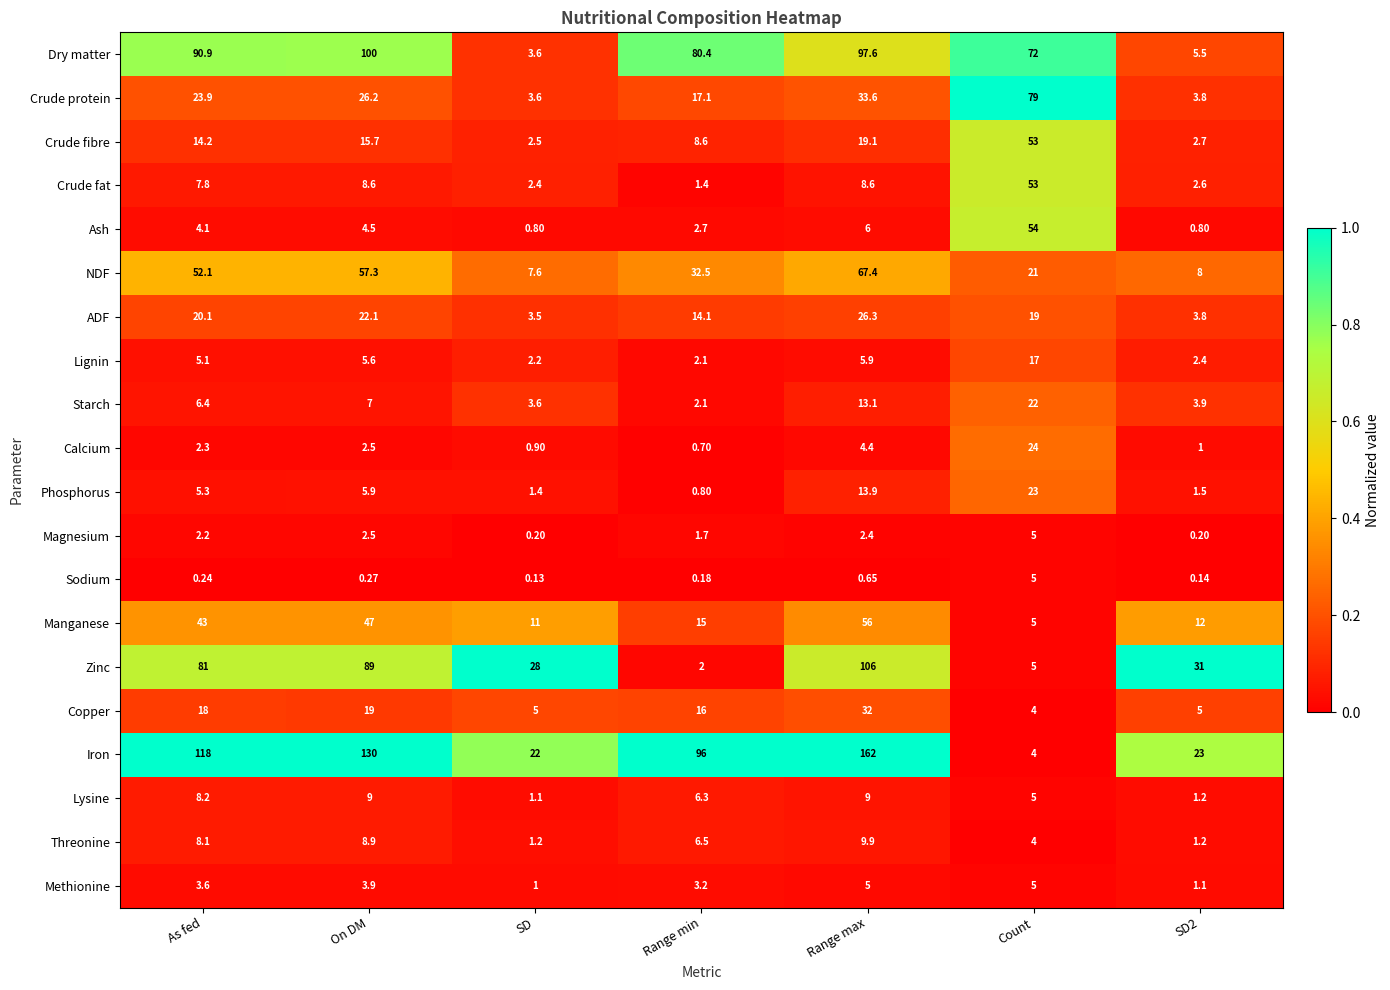

At which category does the chart reach its peak across all series?

Range max